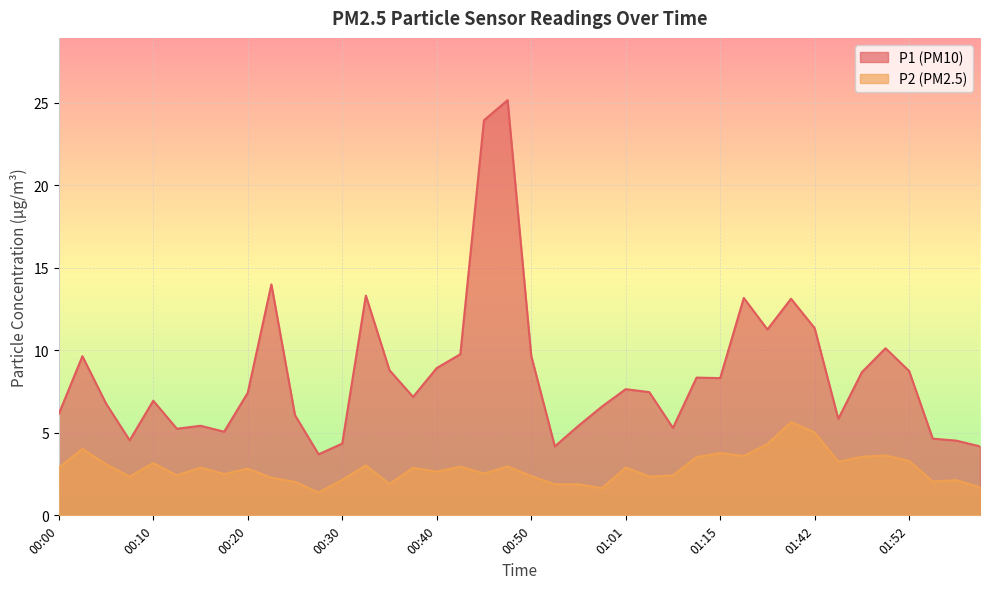

At how many categories does at least one series exceed 17?

2